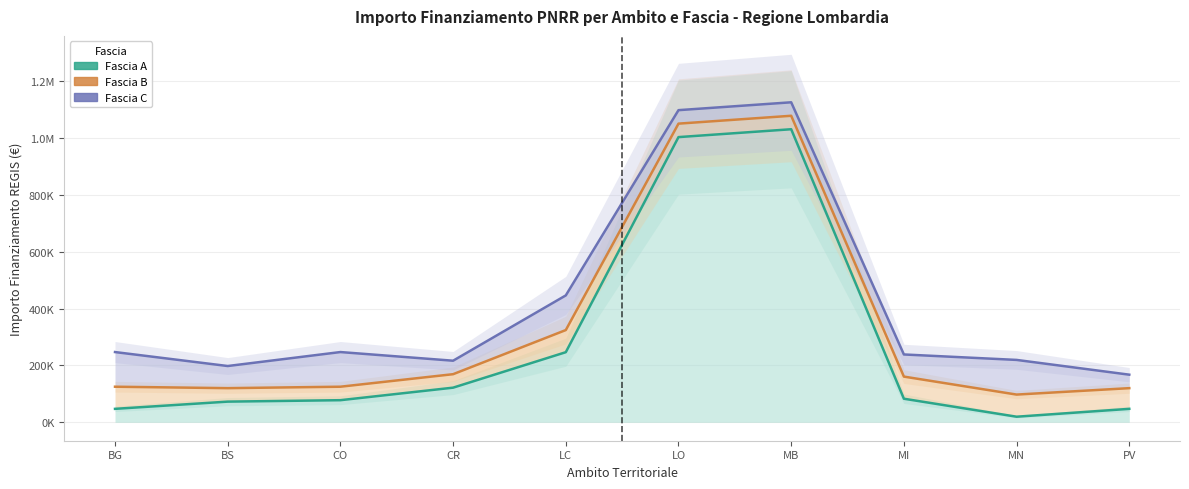

What is the spread (max minus min) of values at MN?

199889